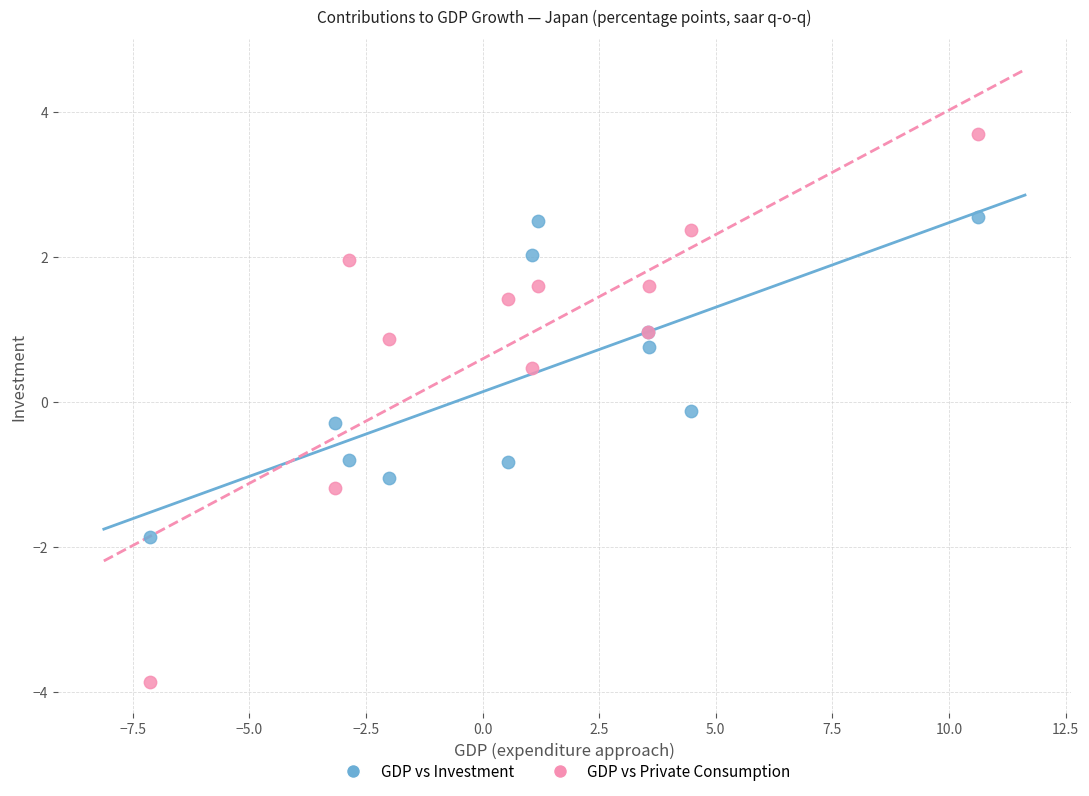

Which series has the largest Y range (max minus min)?

GDP vs Private Consumption